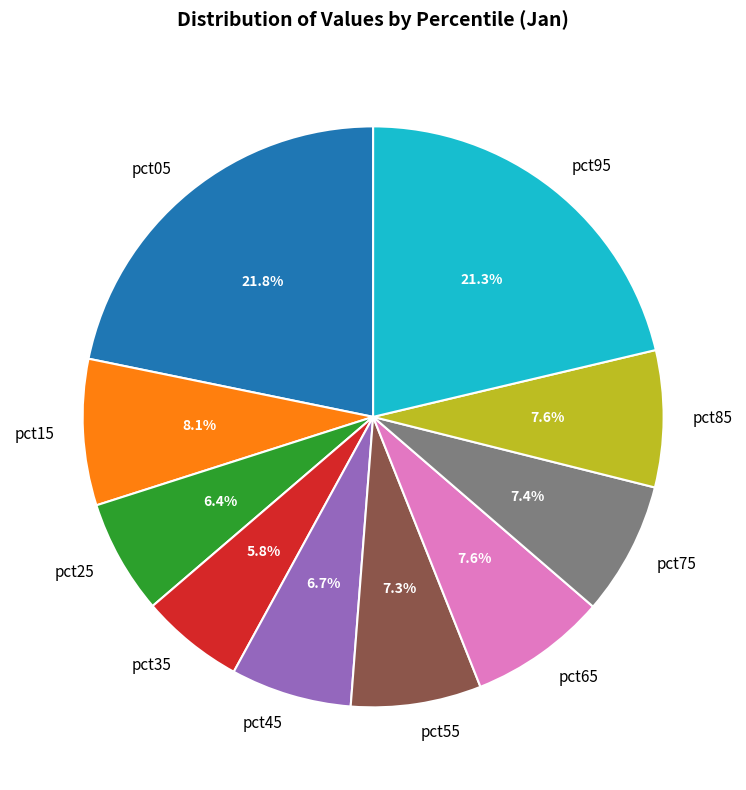

Is it true that pct35 is 1% of the pie?

False